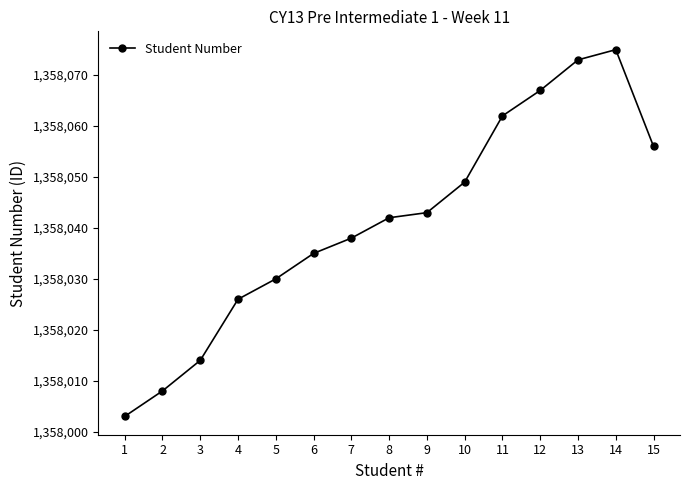

How many values are below 1358042?

7